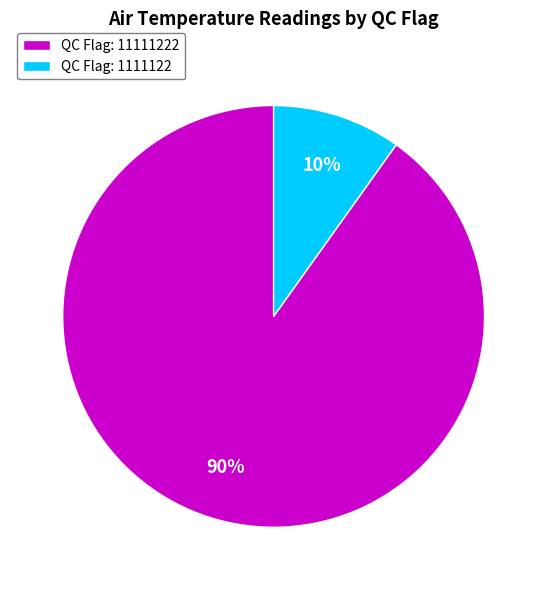

Do QC Flag: 11111222 and QC Flag: 1111122 together represent more than half of the pie?

Yes